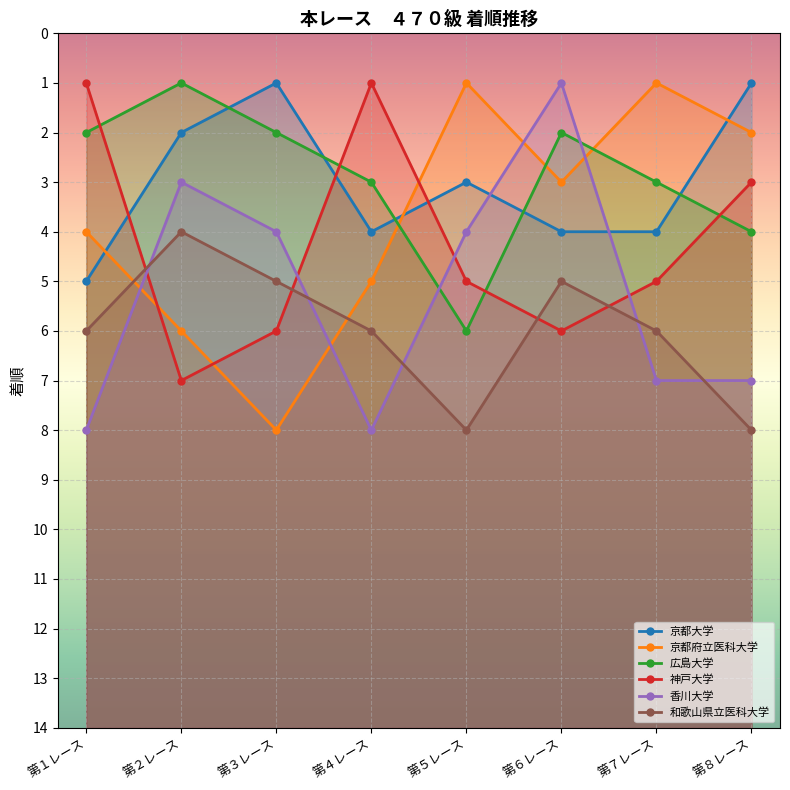

The value of 広島大学 at 第５レース is 2. True or false?

False